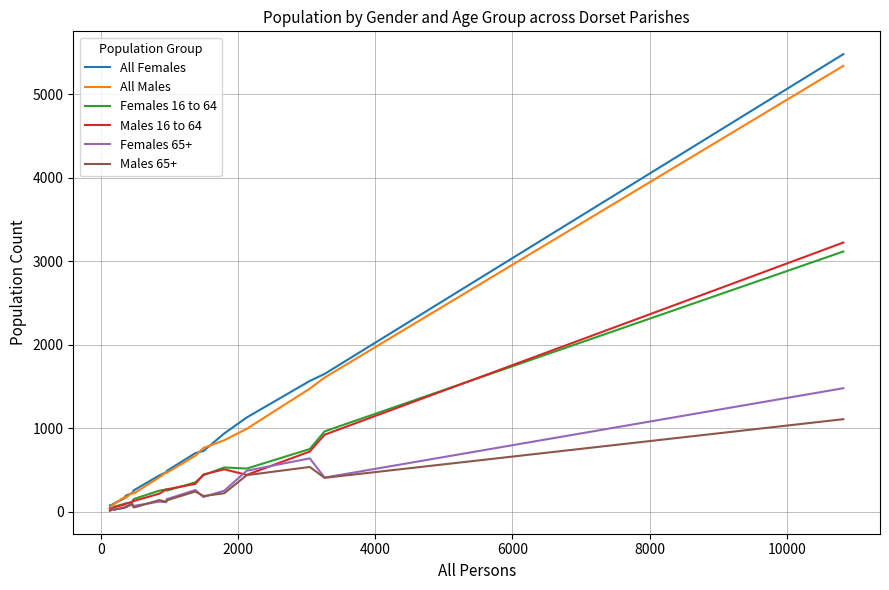

Which series has the widest spread of values?

All Females